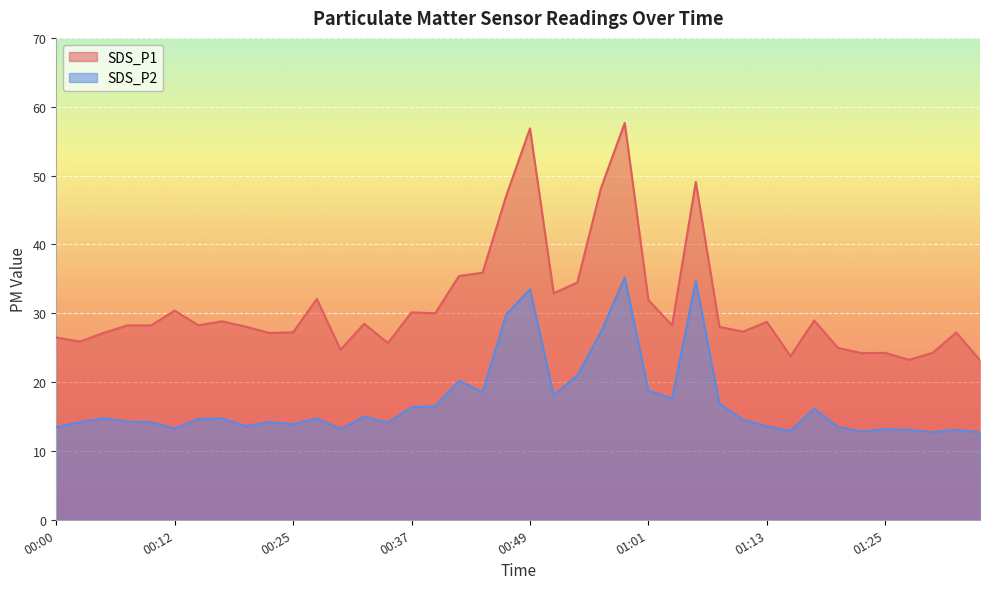

What is the difference between the highest and lowest values at 00:27?

17.3